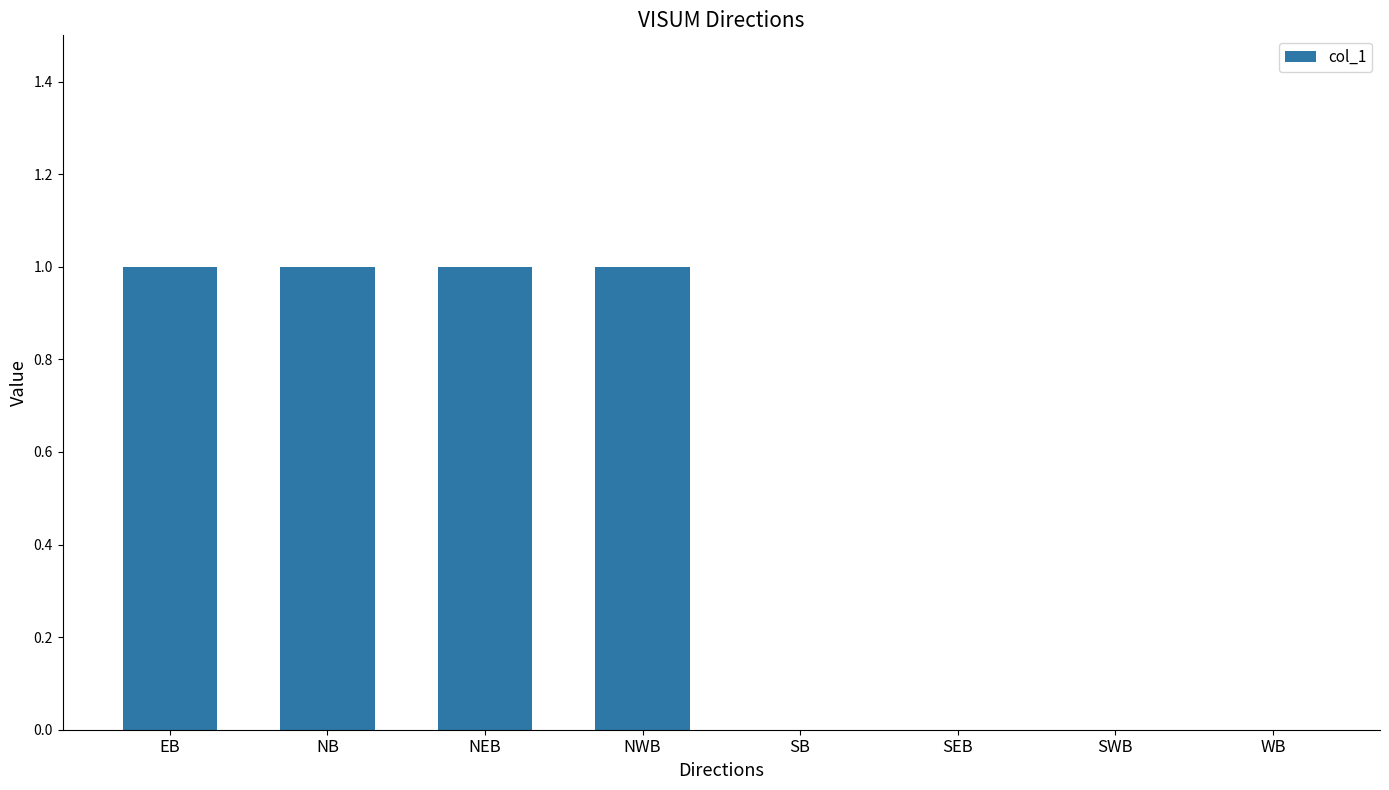

Reading right to left, extract all data points from this chart.

WB=0	SWB=0	SEB=0	SB=0	NWB=1	NEB=1	NB=1	EB=1